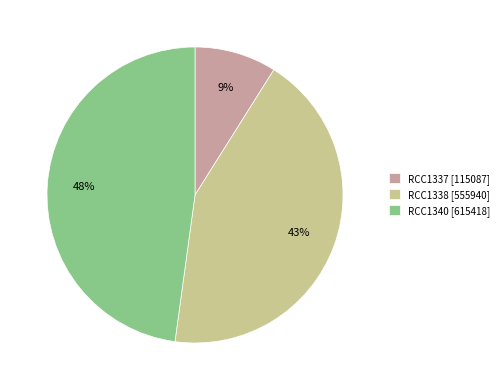

Between RCC1337 [115087] and RCC1338 [555940], which is larger?

RCC1338 [555940]